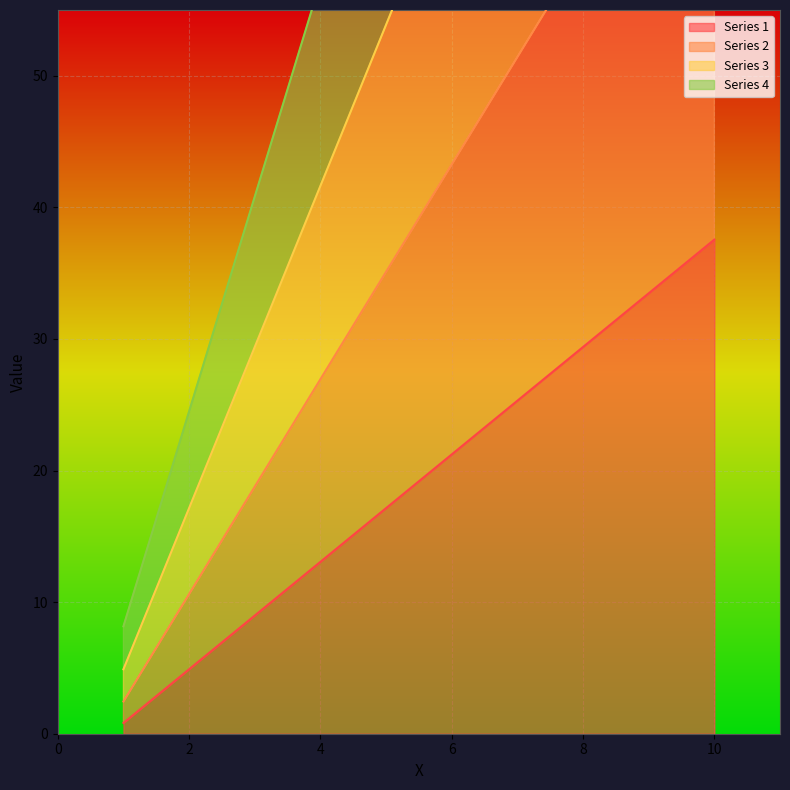

At which label is Series 2 closest to 39?

5